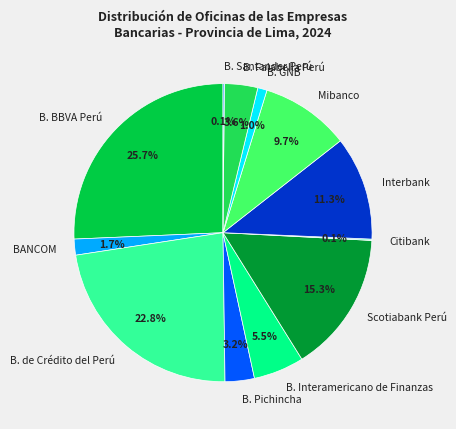

Does B. Pichincha account for over 50% of the chart?

No